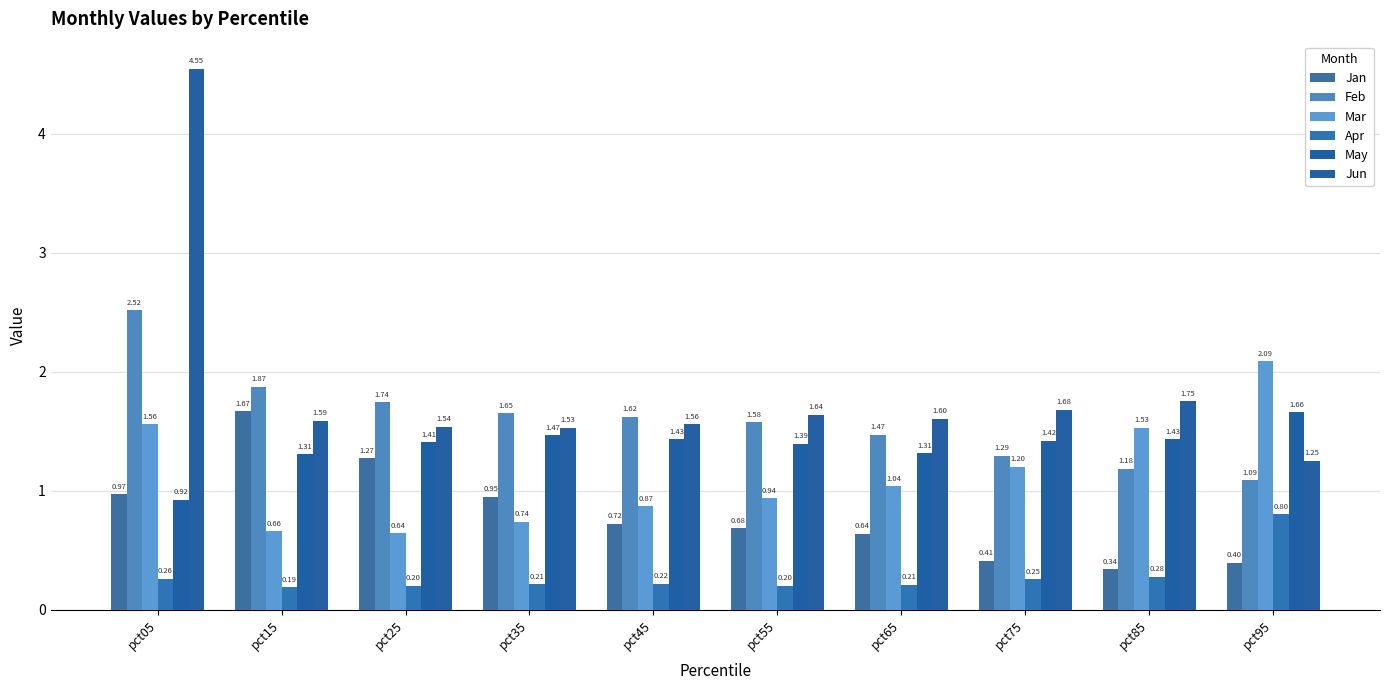

What are all the series names shown in the legend?

Jan, Feb, Mar, Apr, May, Jun